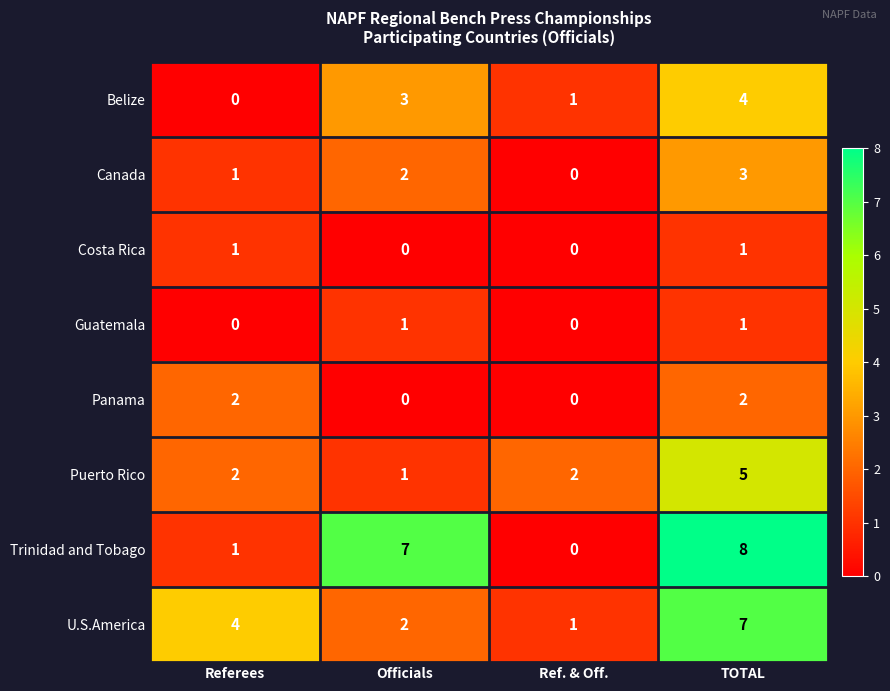

How many Panama values are between 0 and 2?

4